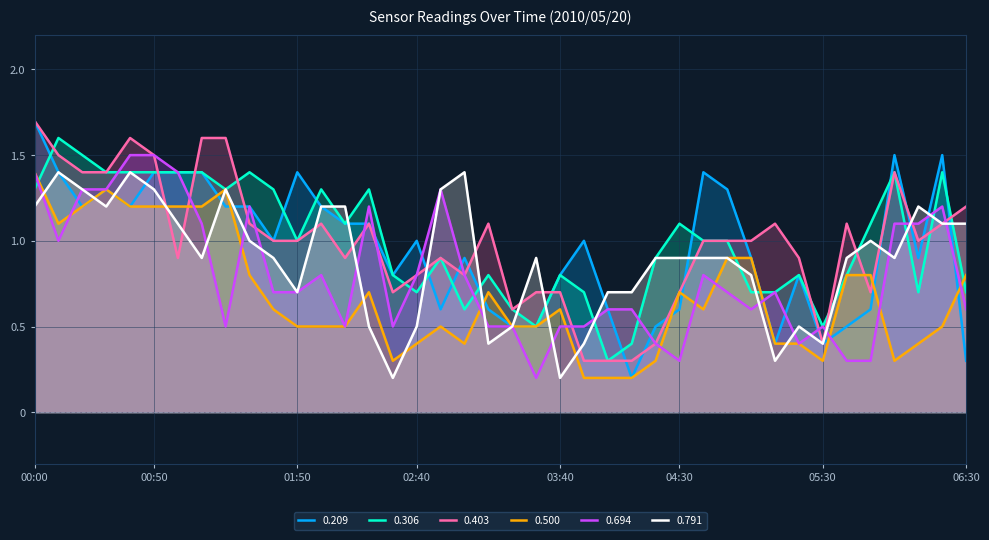

Reading left to right, extract all data points from this chart.

0.209: 1.7	1.4	1.2	1.3	1.2	1.4	1.4	1.4	1.2	1.2	1.0	1.4	1.2	1.1	1.1	0.8	1.0	0.6	0.9	0.6	0.5	0.5	0.8	1.0	0.6	0.2	0.5	0.6	1.4	1.3	0.9	0.4	0.8	0.4	0.5	0.6	1.5	0.9	1.5	0.3
0.306: 1.3	1.6	1.5	1.4	1.4	1.4	1.4	1.4	1.3	1.4	1.3	1.0	1.3	1.1	1.3	0.8	0.7	0.9	0.6	0.8	0.6	0.5	0.8	0.7	0.3	0.4	0.9	1.1	1.0	1.0	0.7	0.7	0.8	0.5	0.8	1.1	1.4	0.7	1.4	0.7
0.403: 1.7	1.5	1.4	1.4	1.6	1.5	0.9	1.6	1.6	1.1	1.0	1.0	1.1	0.9	1.1	0.7	0.8	0.9	0.8	1.1	0.6	0.7	0.7	0.3	0.3	0.3	0.4	0.7	1.0	1.0	1.0	1.1	0.9	0.4	1.1	0.7	1.4	1.0	1.1	1.2
0.500: 1.4	1.1	1.2	1.3	1.2	1.2	1.2	1.2	1.3	0.8	0.6	0.5	0.5	0.5	0.7	0.3	0.4	0.5	0.4	0.7	0.5	0.5	0.6	0.2	0.2	0.2	0.3	0.7	0.6	0.9	0.9	0.4	0.4	0.3	0.8	0.8	0.3	0.4	0.5	0.8
0.694: 1.4	1.0	1.3	1.3	1.5	1.5	1.4	1.1	0.5	1.2	0.7	0.7	0.8	0.5	1.2	0.5	0.8	1.3	0.8	0.5	0.5	0.2	0.5	0.5	0.6	0.6	0.4	0.3	0.8	0.7	0.6	0.7	0.4	0.5	0.3	0.3	1.1	1.1	1.2	0.6
0.791: 1.2	1.4	1.3	1.2	1.4	1.3	1.1	0.9	1.3	1.0	0.9	0.7	1.2	1.2	0.5	0.2	0.5	1.3	1.4	0.4	0.5	0.9	0.2	0.4	0.7	0.7	0.9	0.9	0.9	0.9	0.8	0.3	0.5	0.4	0.9	1.0	0.9	1.2	1.1	1.1